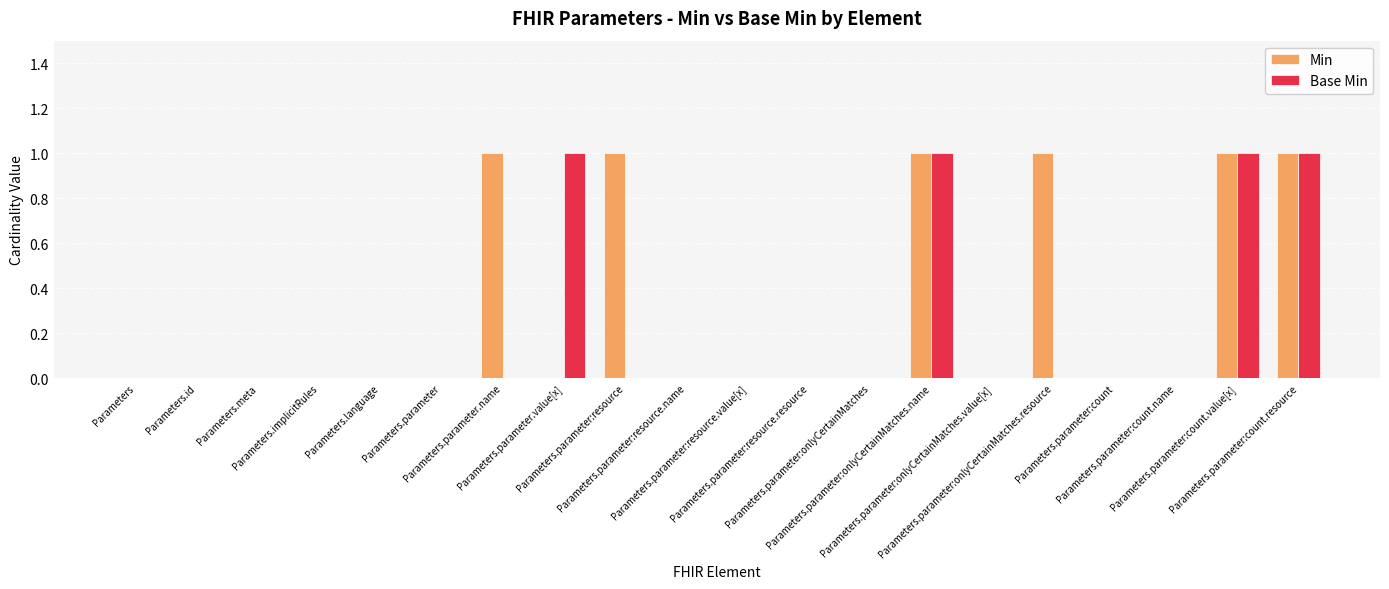

Which series has the largest total across all categories?

Min